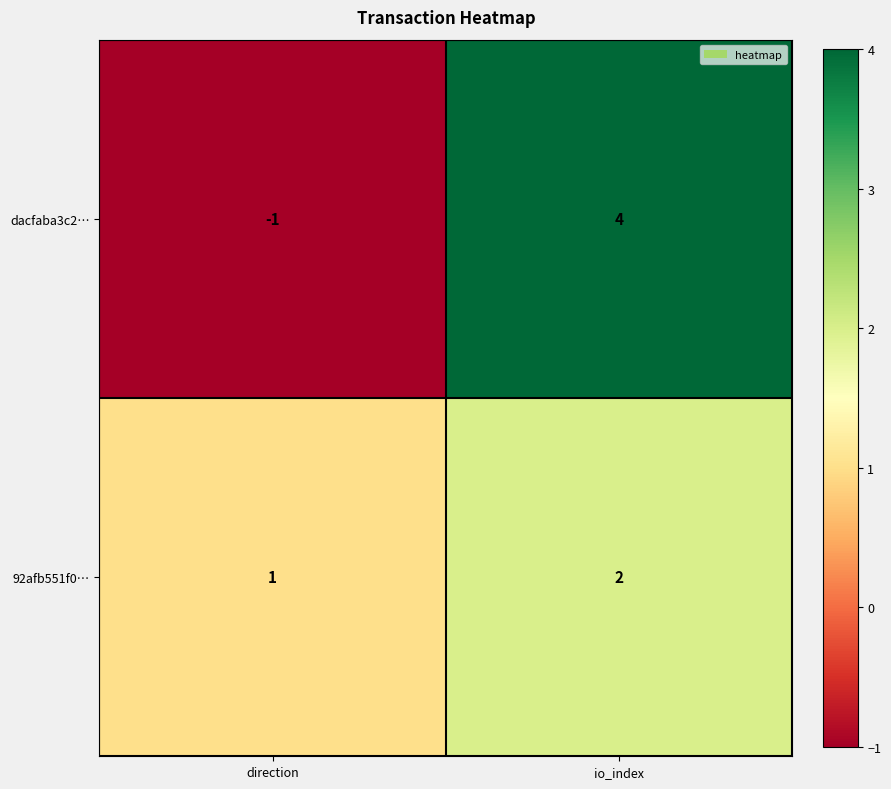

What is the total value across all series at io_index?

6